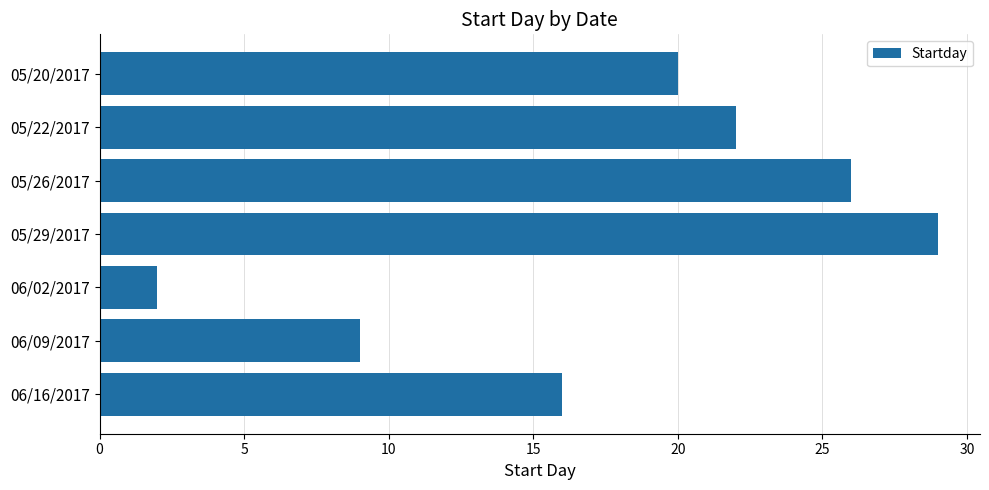

Which label corresponds to the smallest value in the chart?

06/02/2017